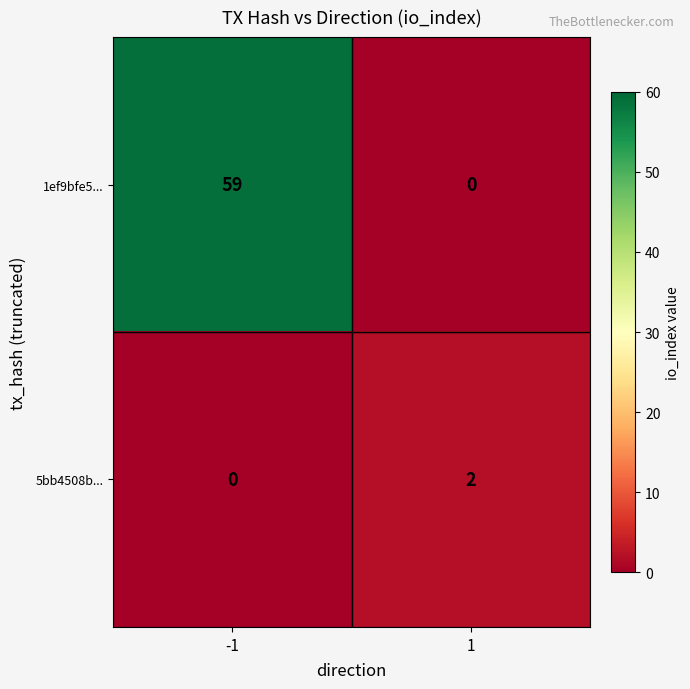

The 1ef9bfe5... series shows 81 at -1. True or false?

False